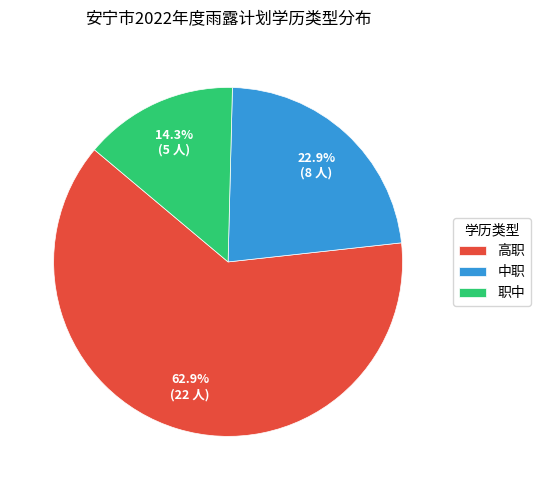

Count the number of slices in the pie.

3